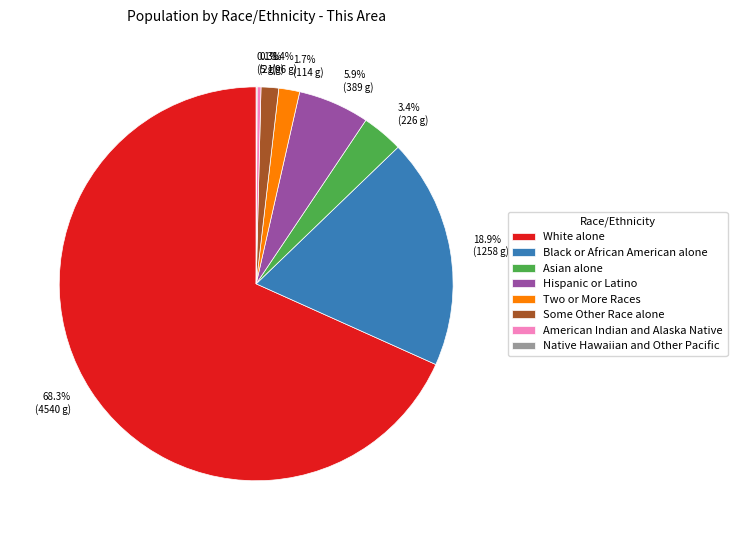

Does White alone represent more than half of the total?

Yes